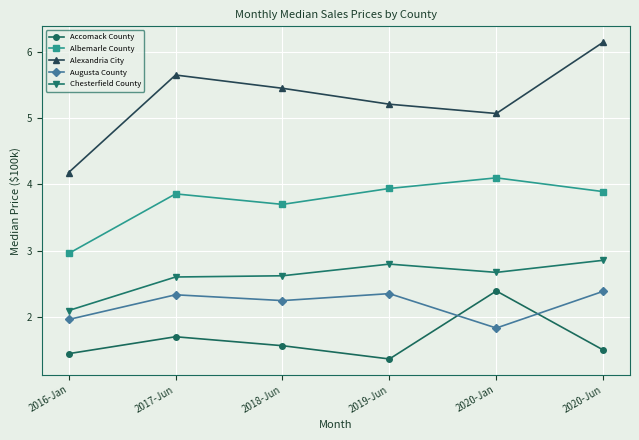

What is the difference between the highest and lowest values at 2017-Jun?

3.9